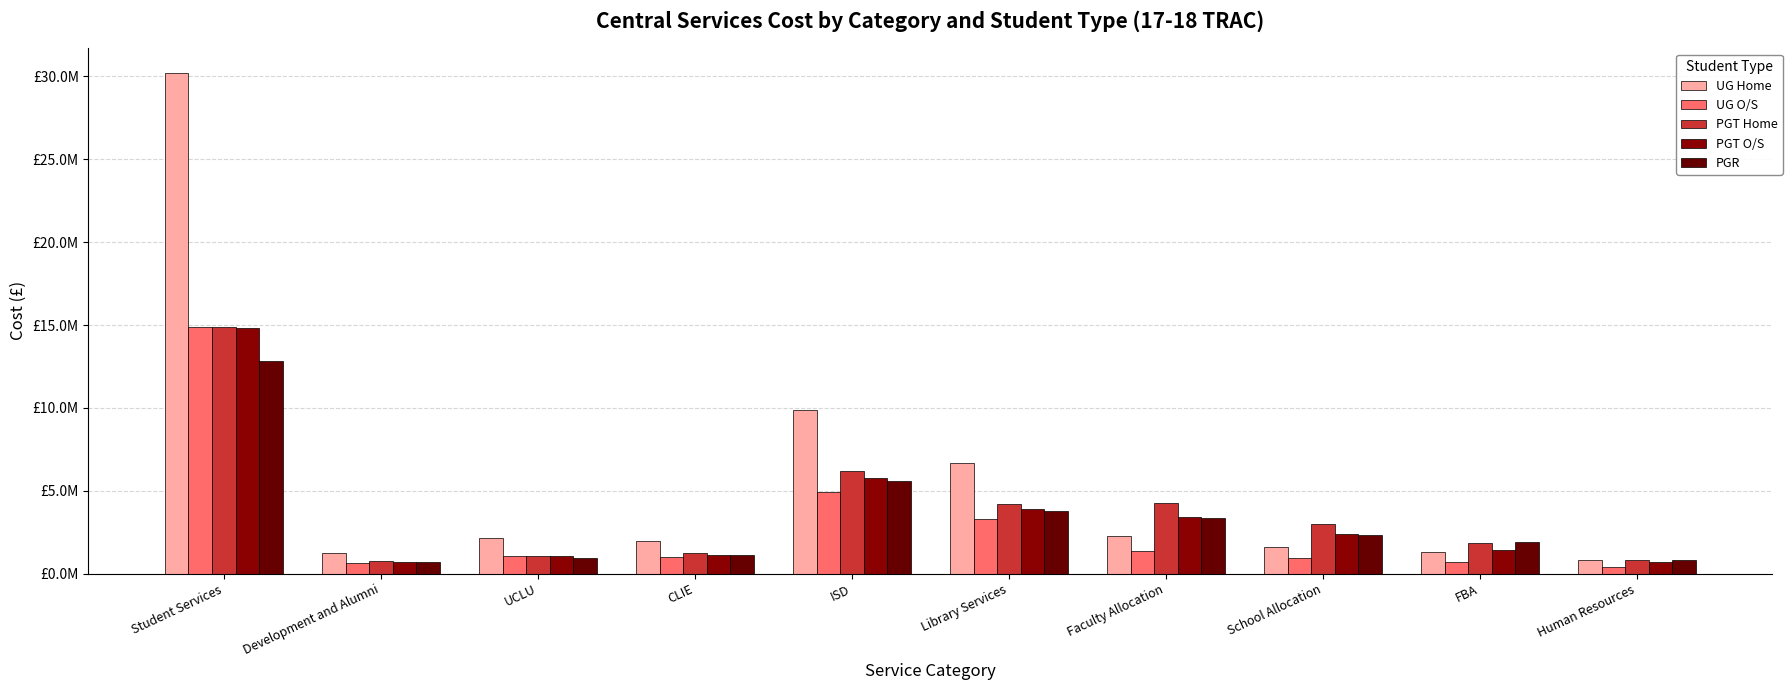

Reading left to right, what are all the values shown in this chart?

UG Home: Student Services=30191455.0	Development and Alumni=1252739.3	UCLU=2152543.3	CLIE=1977581.3	ISD=9863591.9	Library Services=6663818.3	Faculty Allocation=2244122.2	School Allocation=1575887.5	FBA=1291361.4	Human Resources=815924.8
UG O/S: Student Services=14900094.6	Development and Alumni=623439.0	UCLU=1062323.7	CLIE=984164.4	ISD=4908721.5	Library Services=3316320.1	Faculty Allocation=1351121.7	School Allocation=948796.7	FBA=702713.0	Human Resources=416534.3
PGT Home: Student Services=14898808.9	Development and Alumni=785737.8	UCLU=1062232.1	CLIE=1240370.1	ISD=6186600.1	Library Services=4179651.7	Faculty Allocation=4260813.0	School Allocation=2992066.0	FBA=1867089.1	Human Resources=850296.3
PGT O/S: Student Services=14834964.2	Development and Alumni=730066.7	UCLU=1057680.2	CLIE=1152487.4	ISD=5748267.4	Library Services=3883515.2	Faculty Allocation=3420422.1	School Allocation=2401919.3	FBA=1413882.6	Human Resources=706898.9
PGR: Student Services=12847334.2	Development and Alumni=709328.4	UCLU=915969.2	CLIE=1119749.8	ISD=5584981.8	Library Services=3773199.9	Faculty Allocation=3338450.5	School Allocation=2344356.5	FBA=1921710.4	Human Resources=818135.3